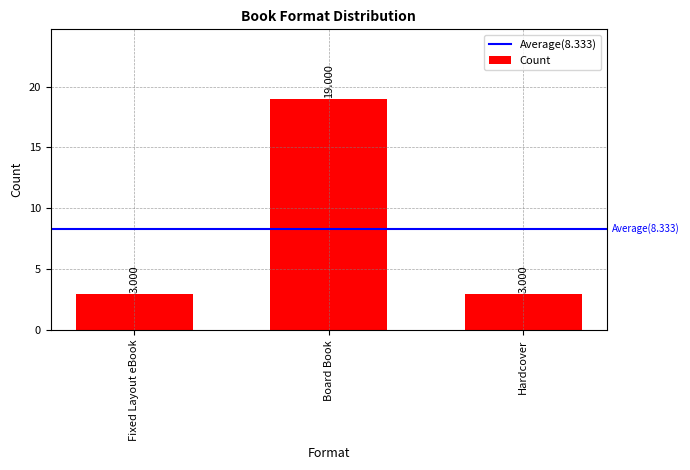

What is the label of the 3rd bar from the left?

Hardcover